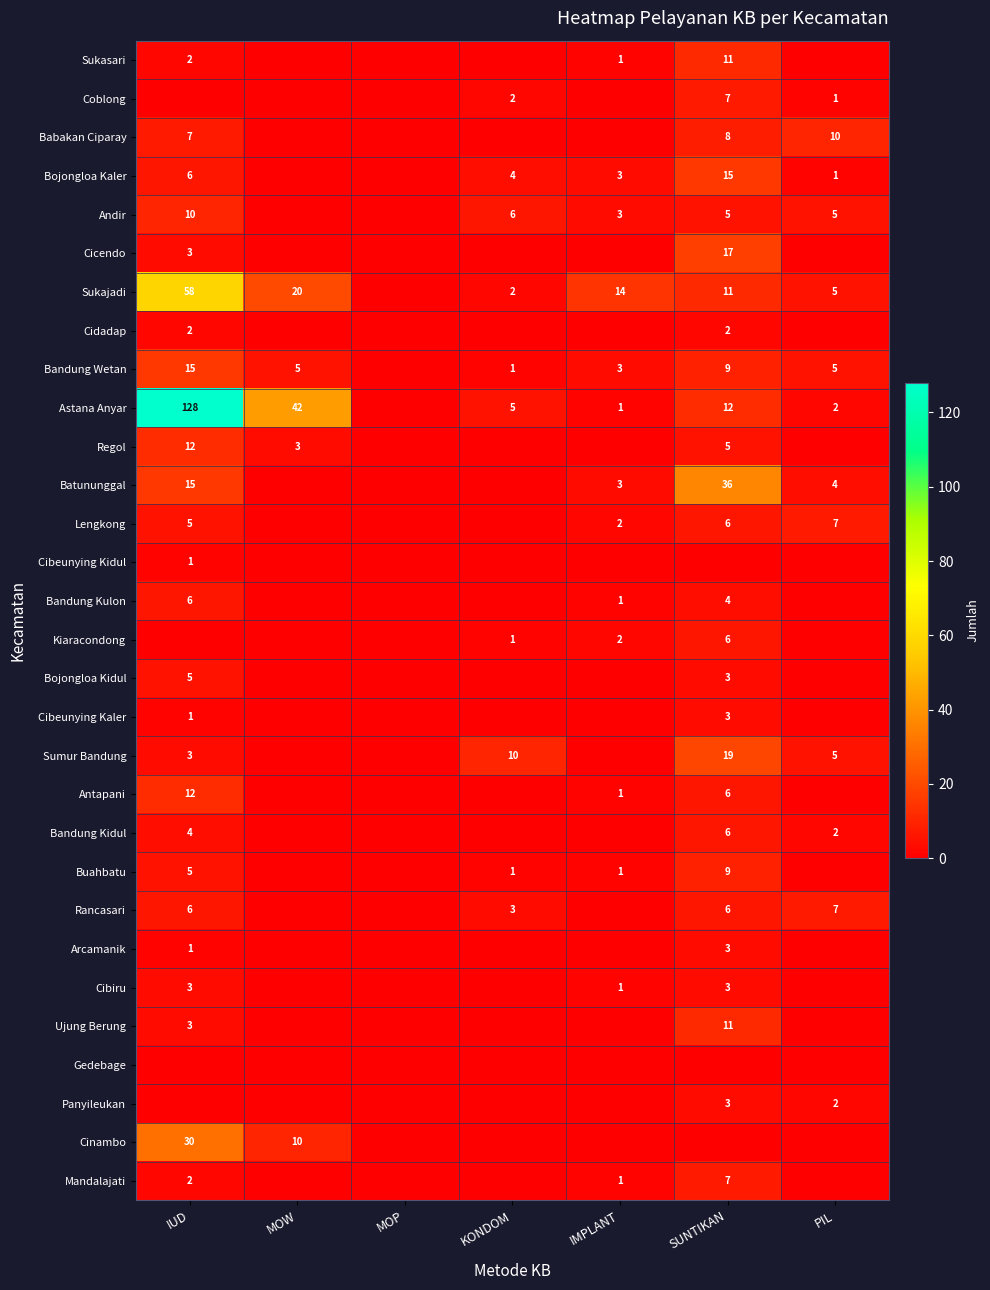

What is the difference between the Astana Anyar values at MOW and SUNTIKAN?

30